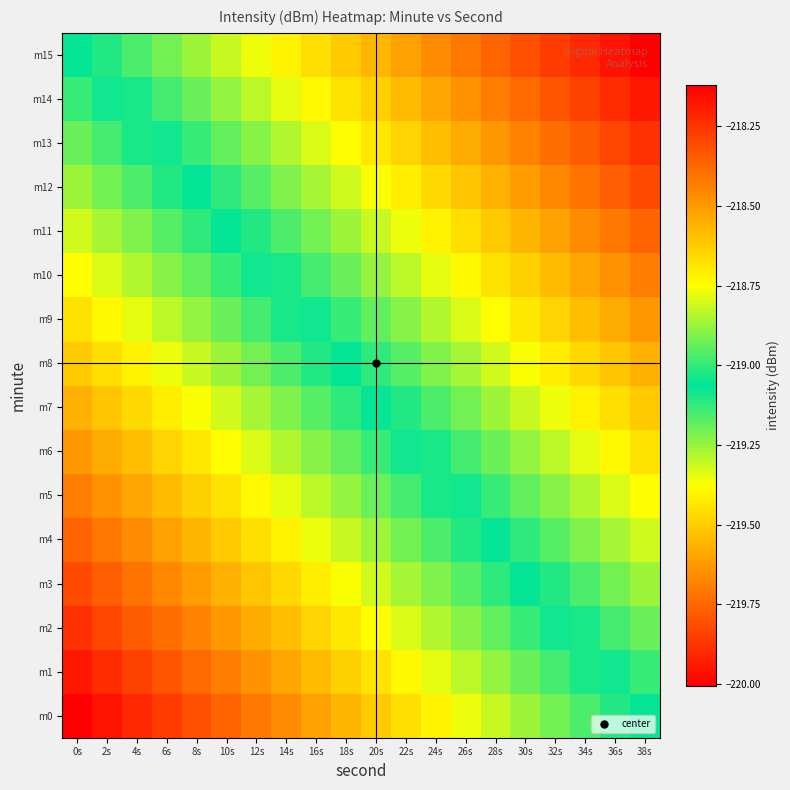

Reading left to right, what are all the values shown in this chart?

m0: 0s=-220.0	2s=-220.0	4s=-219.9	6s=-219.9	8s=-219.8	10s=-219.8	12s=-219.7	14s=-219.7	16s=-219.6	18s=-219.6	20s=-219.5	22s=-219.5	24s=-219.4	26s=-219.4	28s=-219.3	30s=-219.3	32s=-219.2	34s=-219.2	36s=-219.1	38s=-219.1
m1: 0s=-219.9	2s=-219.9	4s=-219.8	6s=-219.8	8s=-219.7	10s=-219.7	12s=-219.6	14s=-219.6	16s=-219.5	18s=-219.5	20s=-219.4	22s=-219.4	24s=-219.3	26s=-219.3	28s=-219.2	30s=-219.2	32s=-219.1	34s=-219.1	36s=-219.0	38s=-219.0
m2: 0s=-219.9	2s=-219.8	4s=-219.8	6s=-219.7	8s=-219.7	10s=-219.6	12s=-219.6	14s=-219.5	16s=-219.5	18s=-219.4	20s=-219.4	22s=-219.3	24s=-219.3	26s=-219.2	28s=-219.2	30s=-219.1	32s=-219.1	34s=-219.0	36s=-219.0	38s=-218.9
m3: 0s=-219.8	2s=-219.8	4s=-219.7	6s=-219.7	8s=-219.6	10s=-219.6	12s=-219.5	14s=-219.5	16s=-219.4	18s=-219.4	20s=-219.3	22s=-219.3	24s=-219.2	26s=-219.2	28s=-219.1	30s=-219.1	32s=-219.0	34s=-219.0	36s=-218.9	38s=-218.9
m4: 0s=-219.8	2s=-219.7	4s=-219.7	6s=-219.6	8s=-219.6	10s=-219.5	12s=-219.5	14s=-219.4	16s=-219.4	18s=-219.3	20s=-219.3	22s=-219.2	24s=-219.2	26s=-219.1	28s=-219.1	30s=-219.0	32s=-219.0	34s=-218.9	36s=-218.9	38s=-218.8
m5: 0s=-219.7	2s=-219.6	4s=-219.6	6s=-219.5	8s=-219.5	10s=-219.4	12s=-219.4	14s=-219.3	16s=-219.3	18s=-219.2	20s=-219.2	22s=-219.1	24s=-219.1	26s=-219.0	28s=-219.0	30s=-218.9	32s=-218.9	34s=-218.8	36s=-218.8	38s=-218.7
m6: 0s=-219.6	2s=-219.6	4s=-219.5	6s=-219.5	8s=-219.4	10s=-219.4	12s=-219.3	14s=-219.3	16s=-219.2	18s=-219.2	20s=-219.1	22s=-219.1	24s=-219.0	26s=-219.0	28s=-218.9	30s=-218.9	32s=-218.8	34s=-218.8	36s=-218.7	38s=-218.7
m7: 0s=-219.6	2s=-219.5	4s=-219.5	6s=-219.4	8s=-219.4	10s=-219.3	12s=-219.3	14s=-219.2	16s=-219.2	18s=-219.1	20s=-219.1	22s=-219.0	24s=-219.0	26s=-218.9	28s=-218.9	30s=-218.8	32s=-218.8	34s=-218.7	36s=-218.7	38s=-218.6
m8: 0s=-219.5	2s=-219.5	4s=-219.4	6s=-219.4	8s=-219.3	10s=-219.3	12s=-219.2	14s=-219.2	16s=-219.1	18s=-219.1	20s=-219.0	22s=-219.0	24s=-218.9	26s=-218.9	28s=-218.8	30s=-218.8	32s=-218.7	34s=-218.7	36s=-218.6	38s=-218.6
m9: 0s=-219.4	2s=-219.4	4s=-219.3	6s=-219.3	8s=-219.2	10s=-219.2	12s=-219.1	14s=-219.1	16s=-219.0	18s=-219.0	20s=-218.9	22s=-218.9	24s=-218.8	26s=-218.8	28s=-218.7	30s=-218.7	32s=-218.6	34s=-218.6	36s=-218.5	38s=-218.5
m10: 0s=-219.4	2s=-219.3	4s=-219.3	6s=-219.2	8s=-219.2	10s=-219.1	12s=-219.1	14s=-219.0	16s=-219.0	18s=-218.9	20s=-218.9	22s=-218.8	24s=-218.8	26s=-218.7	28s=-218.7	30s=-218.6	32s=-218.6	34s=-218.5	36s=-218.5	38s=-218.4
m11: 0s=-219.3	2s=-219.3	4s=-219.2	6s=-219.2	8s=-219.1	10s=-219.1	12s=-219.0	14s=-219.0	16s=-218.9	18s=-218.9	20s=-218.8	22s=-218.8	24s=-218.7	26s=-218.7	28s=-218.6	30s=-218.6	32s=-218.5	34s=-218.5	36s=-218.4	38s=-218.4
m12: 0s=-219.3	2s=-219.2	4s=-219.2	6s=-219.1	8s=-219.1	10s=-219.0	12s=-219.0	14s=-218.9	16s=-218.9	18s=-218.8	20s=-218.8	22s=-218.7	24s=-218.7	26s=-218.6	28s=-218.6	30s=-218.5	32s=-218.5	34s=-218.4	36s=-218.4	38s=-218.3
m13: 0s=-219.2	2s=-219.1	4s=-219.1	6s=-219.0	8s=-219.0	10s=-218.9	12s=-218.9	14s=-218.8	16s=-218.8	18s=-218.7	20s=-218.7	22s=-218.6	24s=-218.6	26s=-218.5	28s=-218.5	30s=-218.4	32s=-218.4	34s=-218.3	36s=-218.3	38s=-218.2
m14: 0s=-219.1	2s=-219.1	4s=-219.0	6s=-219.0	8s=-218.9	10s=-218.9	12s=-218.8	14s=-218.8	16s=-218.7	18s=-218.7	20s=-218.6	22s=-218.6	24s=-218.5	26s=-218.5	28s=-218.4	30s=-218.4	32s=-218.3	34s=-218.3	36s=-218.2	38s=-218.2
m15: 0s=-219.1	2s=-219.0	4s=-219.0	6s=-218.9	8s=-218.9	10s=-218.8	12s=-218.8	14s=-218.7	16s=-218.7	18s=-218.6	20s=-218.6	22s=-218.5	24s=-218.5	26s=-218.4	28s=-218.4	30s=-218.3	32s=-218.3	34s=-218.2	36s=-218.2	38s=-218.1